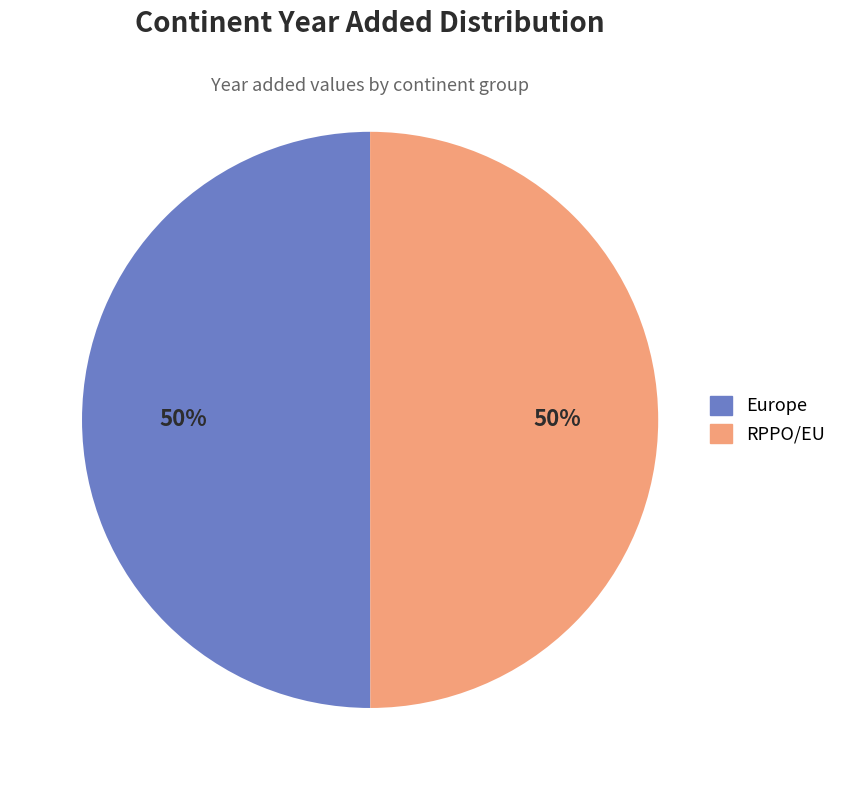

How many slices are in this pie chart?

2